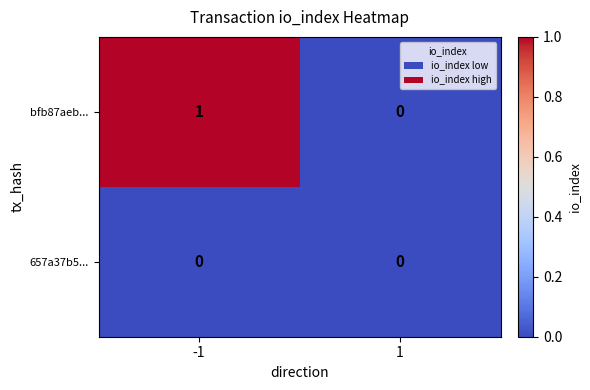

The bfb87aeb... series shows 0 at 1. True or false?

True